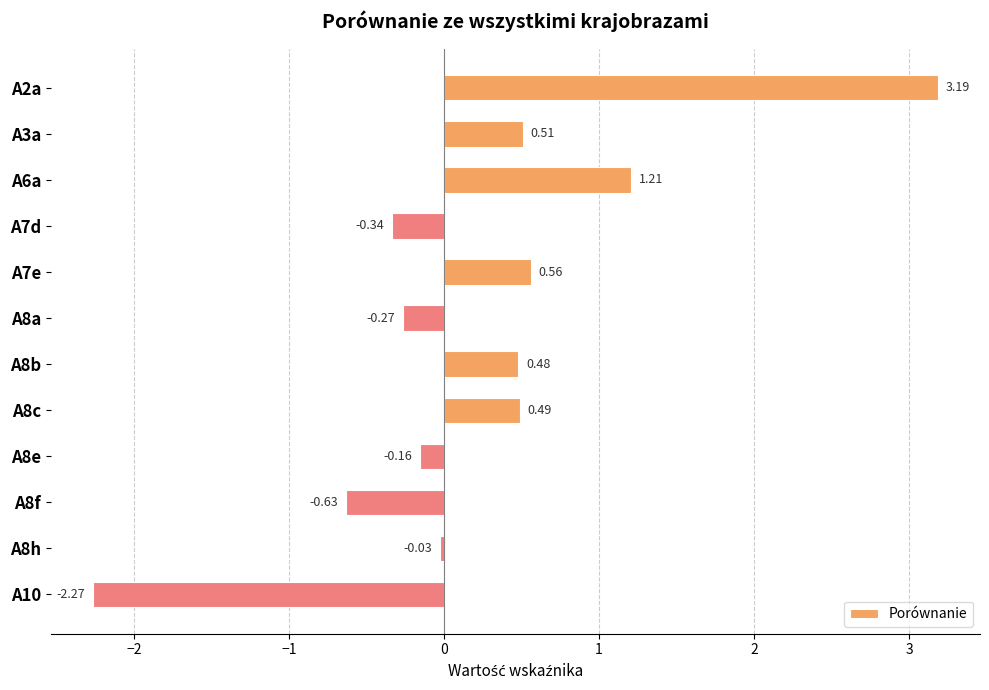

What is the difference between the maximum and second lowest values?

3.8